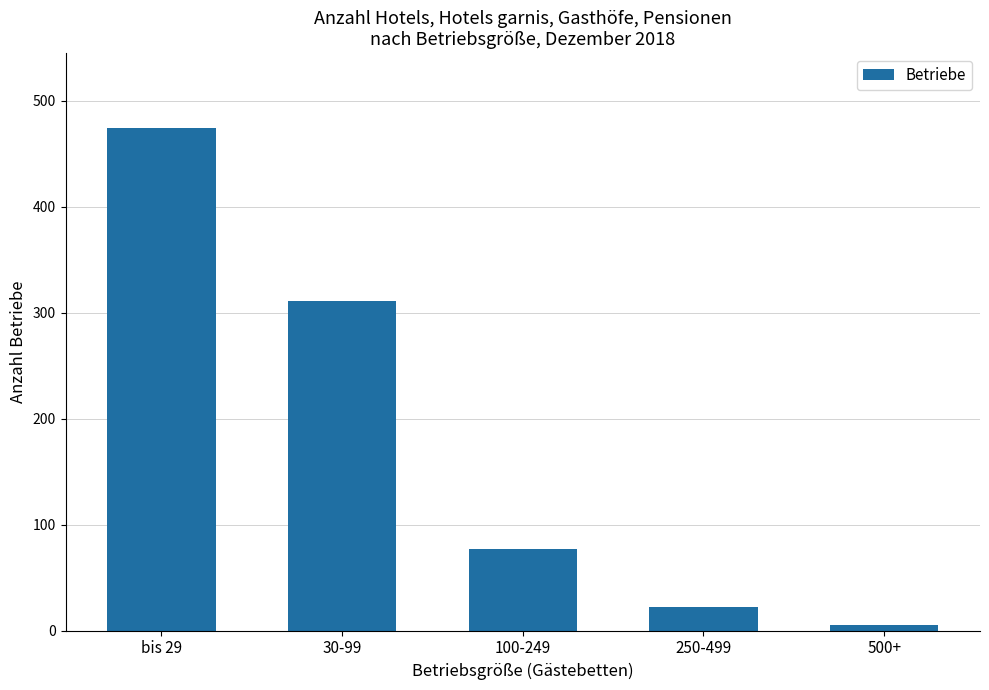

Read the value at 500+.

5